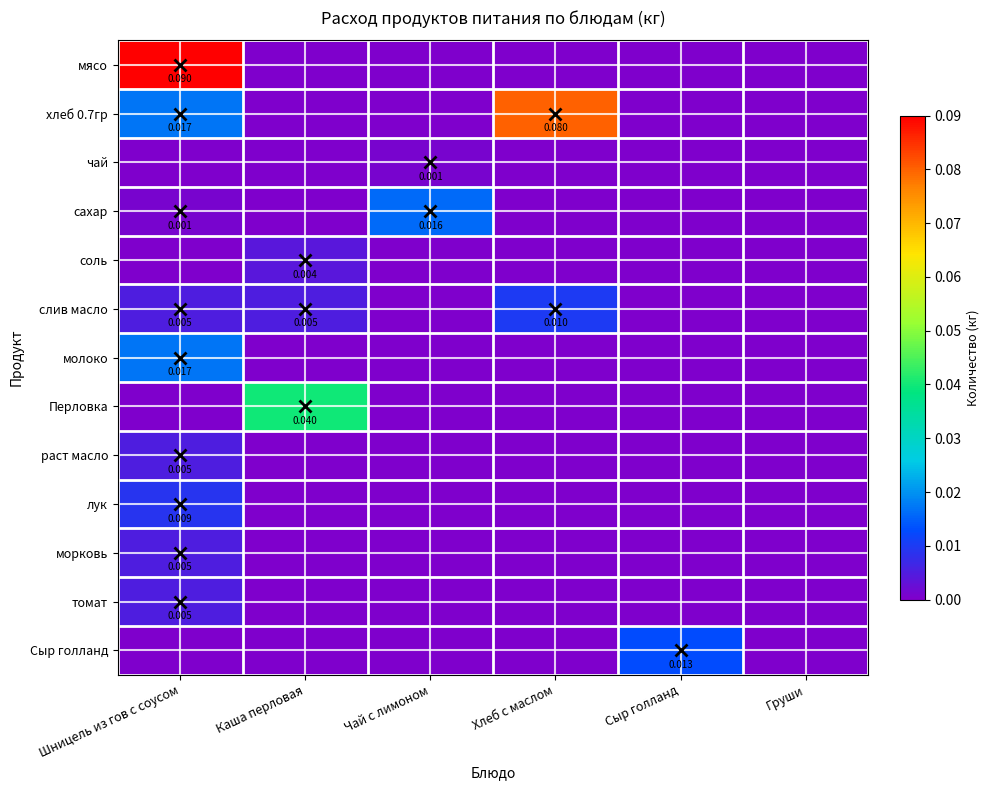

List the series in order of their peak value, highest first.

мясо, хлеб 0.7гр, Перловка, молоко, сахар, Сыр голланд, слив масло, лук, раст масло, морковь, томат, соль, чай